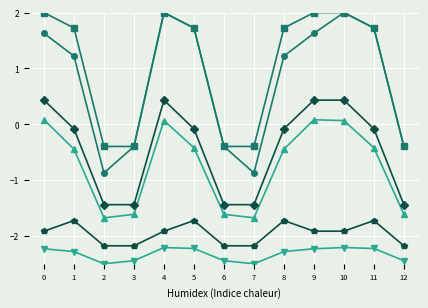

What is the spread (max minus min) of values at 6?

2.0